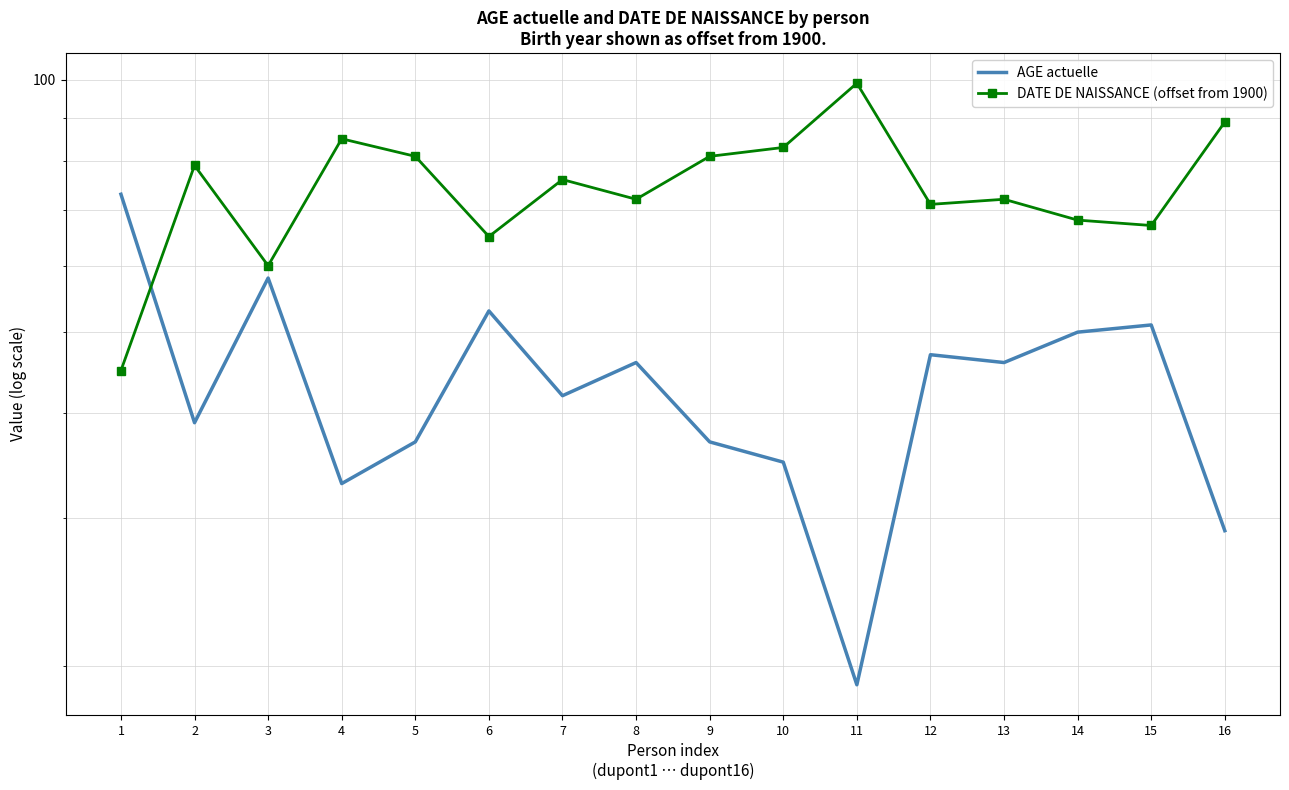

In AGE actuelle, how many points are higher than both neighbors (excluding endpoints)?

5